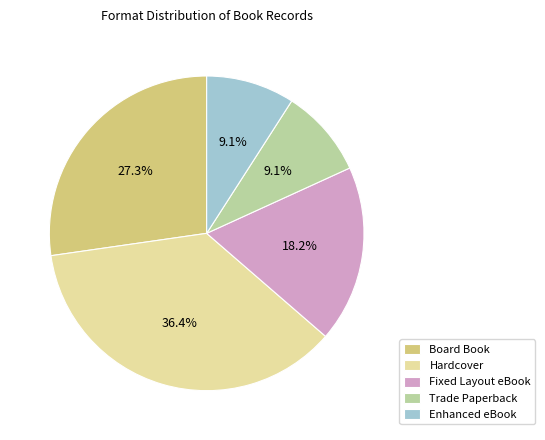

Combined, do Hardcover and Fixed Layout eBook account for over 50%?

Yes